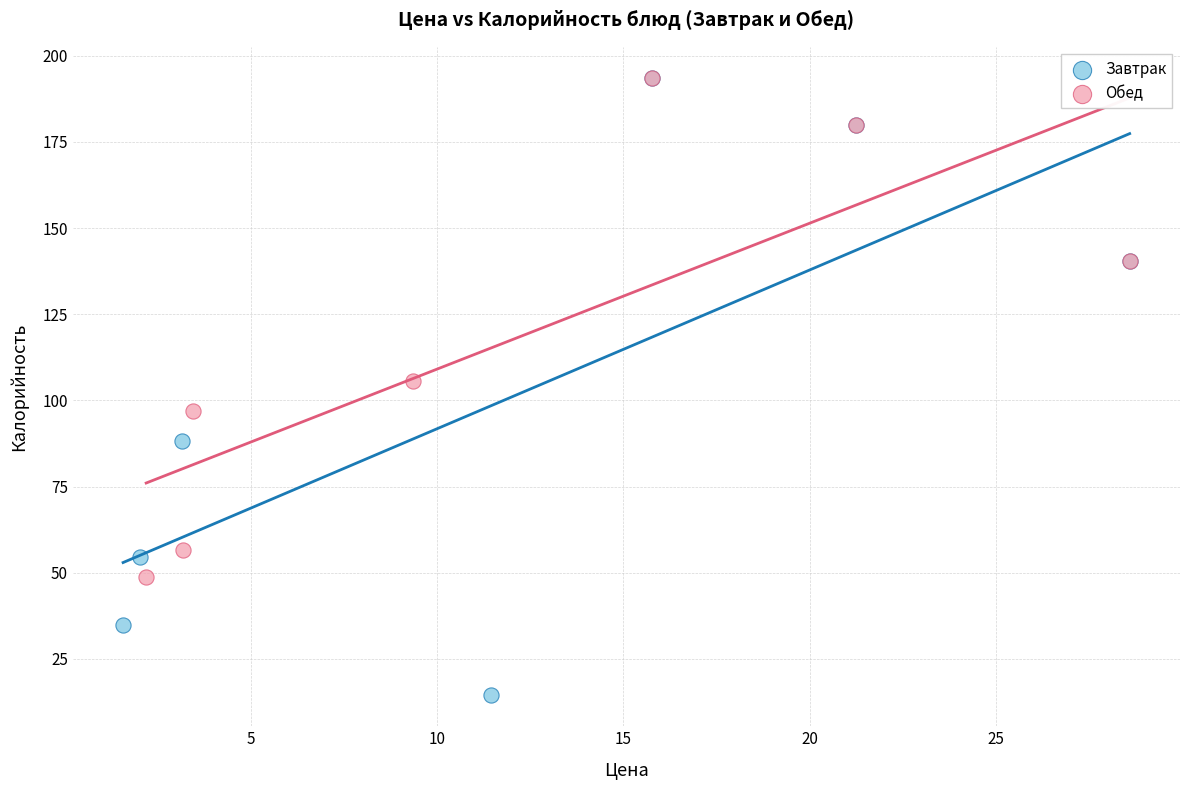

Which series reaches the minimum Y coordinate?

Завтрак